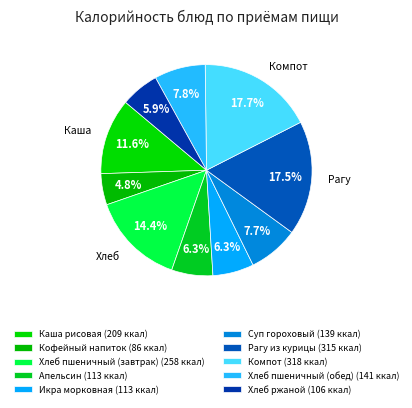

Which category has the biggest portion of the pie?

Компот